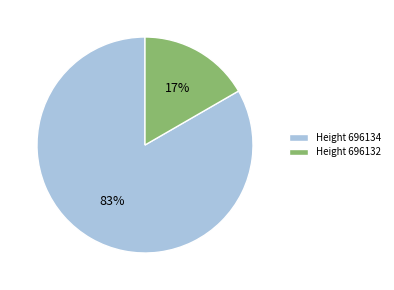

Which category accounts for the majority?

Height 696134